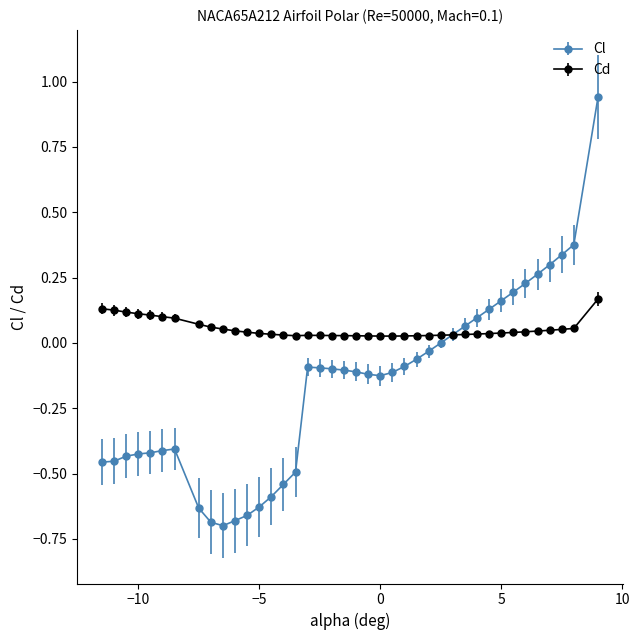

What are all the series names shown in the legend?

Cl, Cd